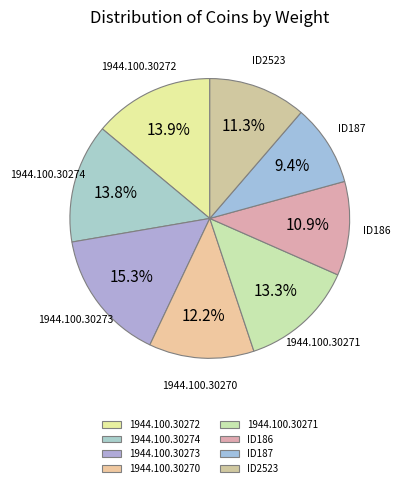

To the nearest percent, what is the combined percentage of ID186 and ID2523?

22%